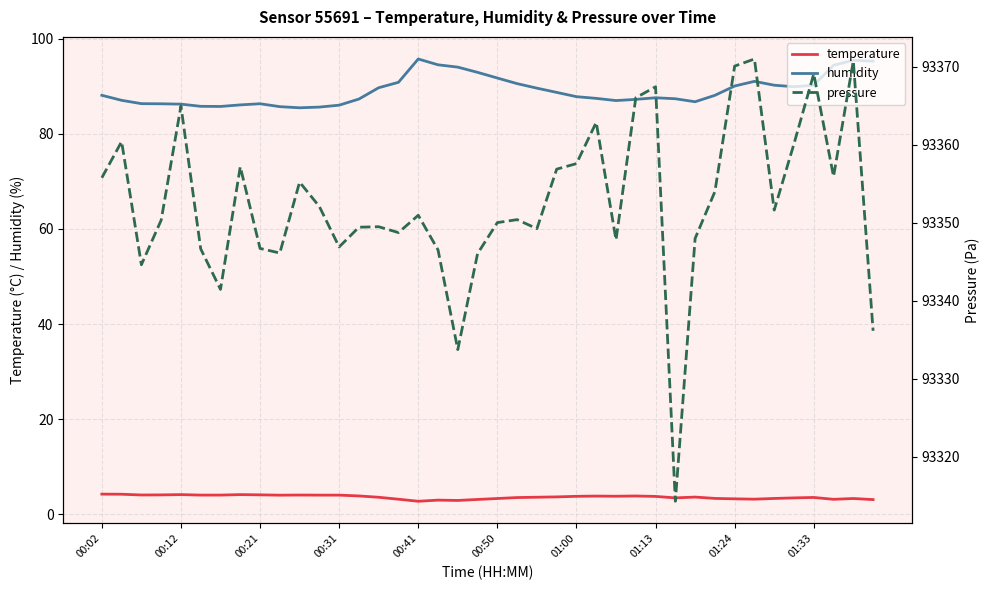

Rank the series by their maximum value, from highest to lowest.

pressure, humidity, temperature